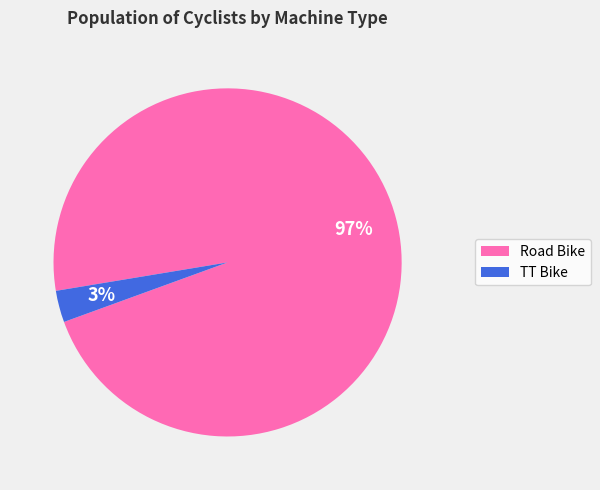

How many slices are in this pie chart?

2